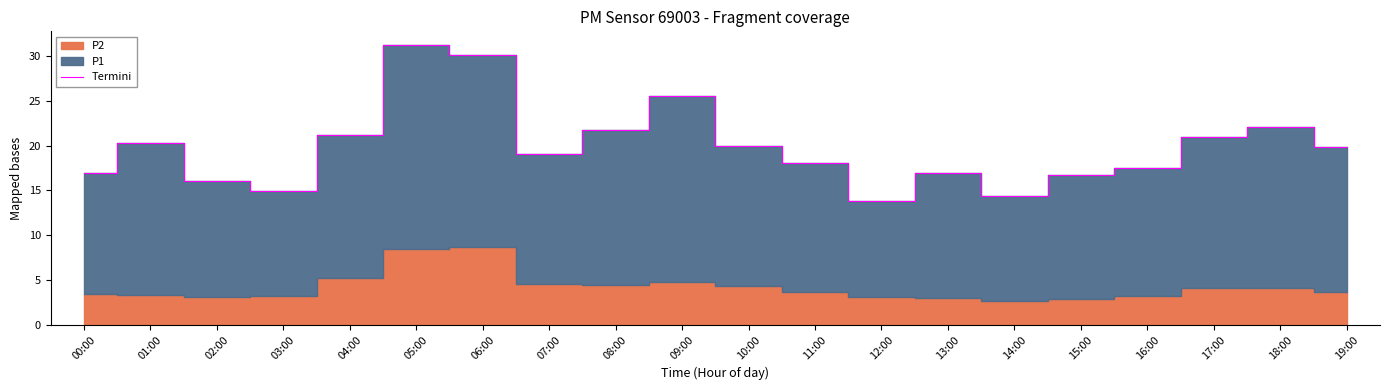

At which label is the value closest to 22?

18:00